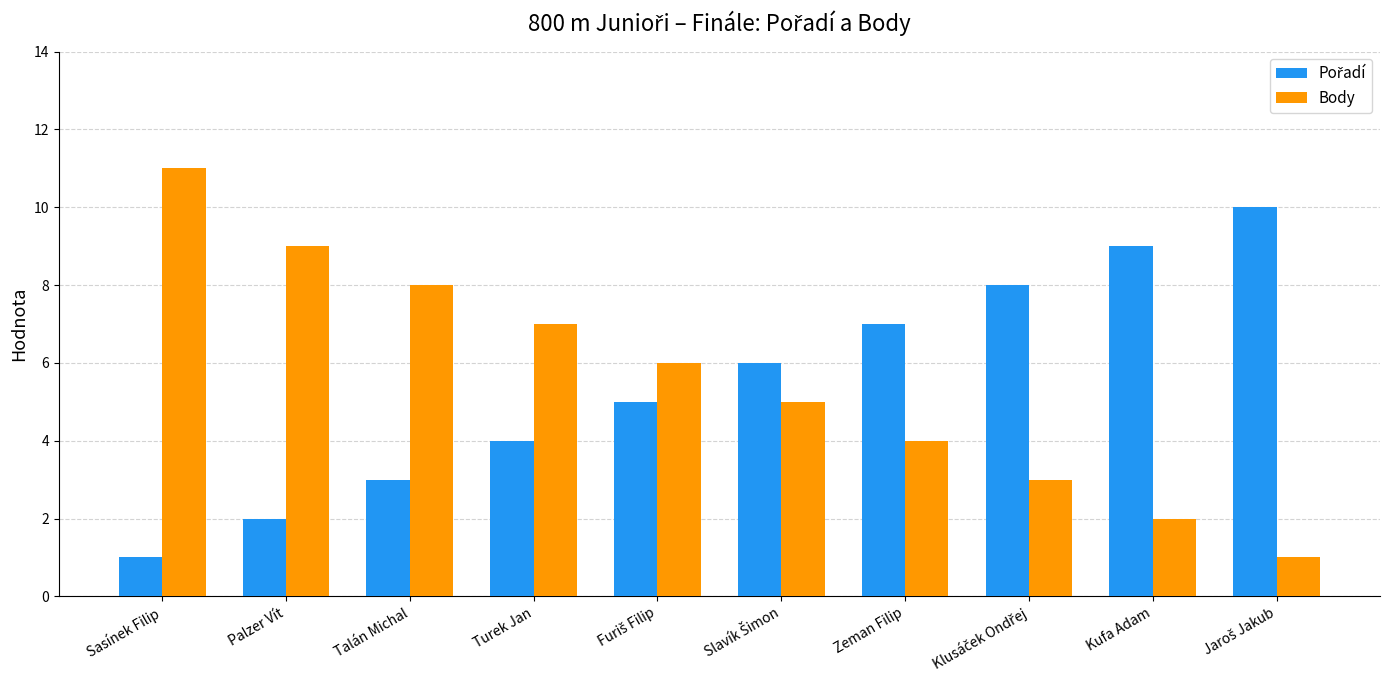

Count the Body values in the range 3 to 8.

6